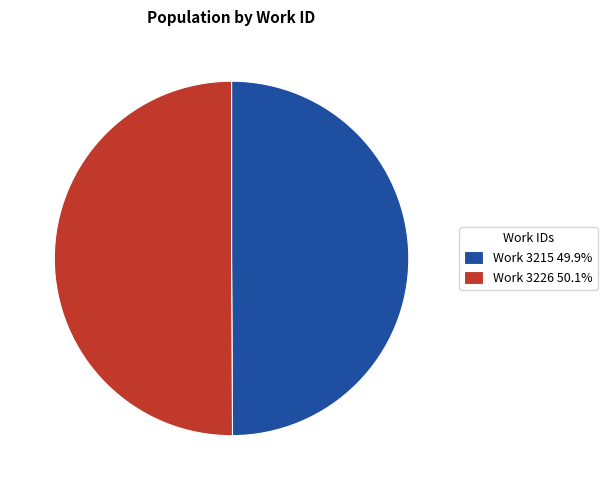

True or false: Work 3226 accounts for 50% of the total.

True